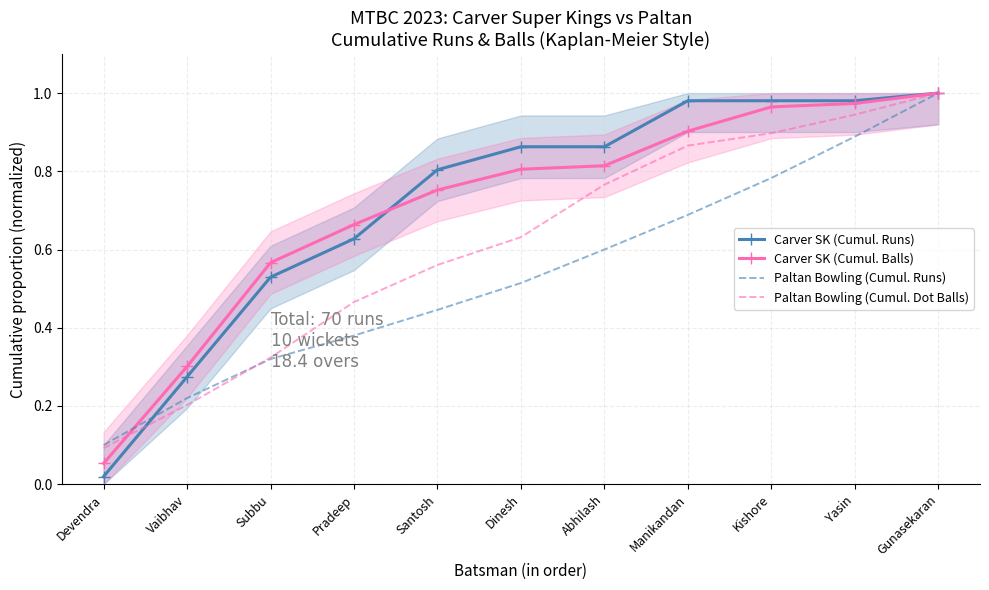

True or false: Paltan Bowling (Cumul. Dot Balls) has a value of 0.2 at Abhilash.

False